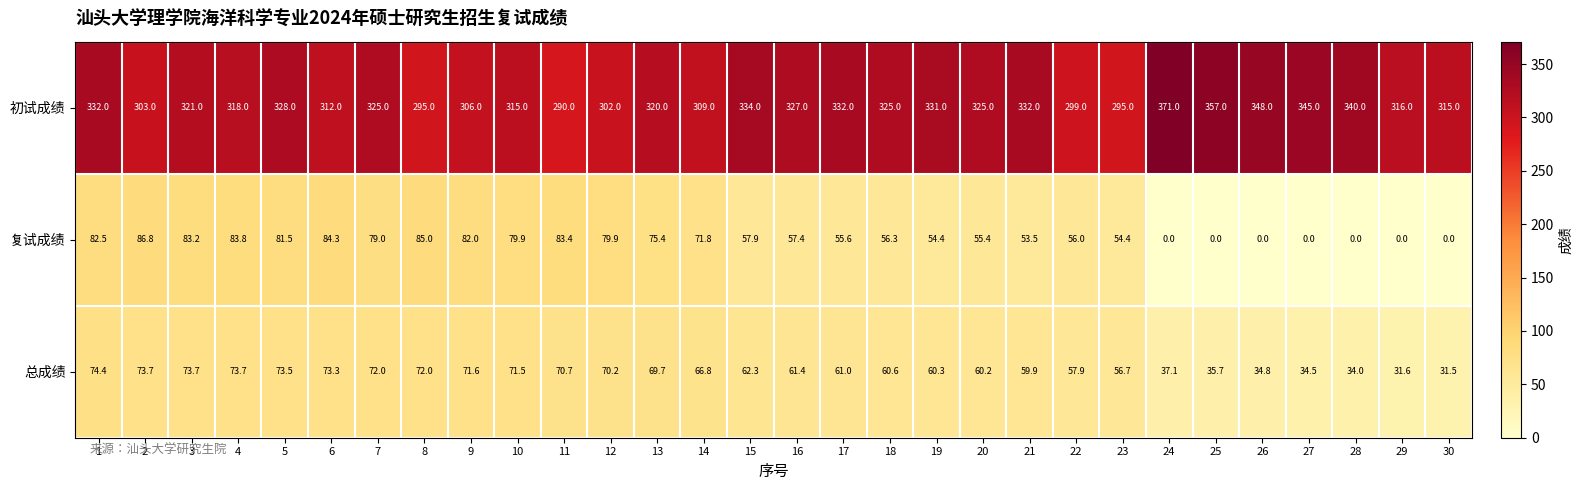

What is the total value across all series at 4?

475.5